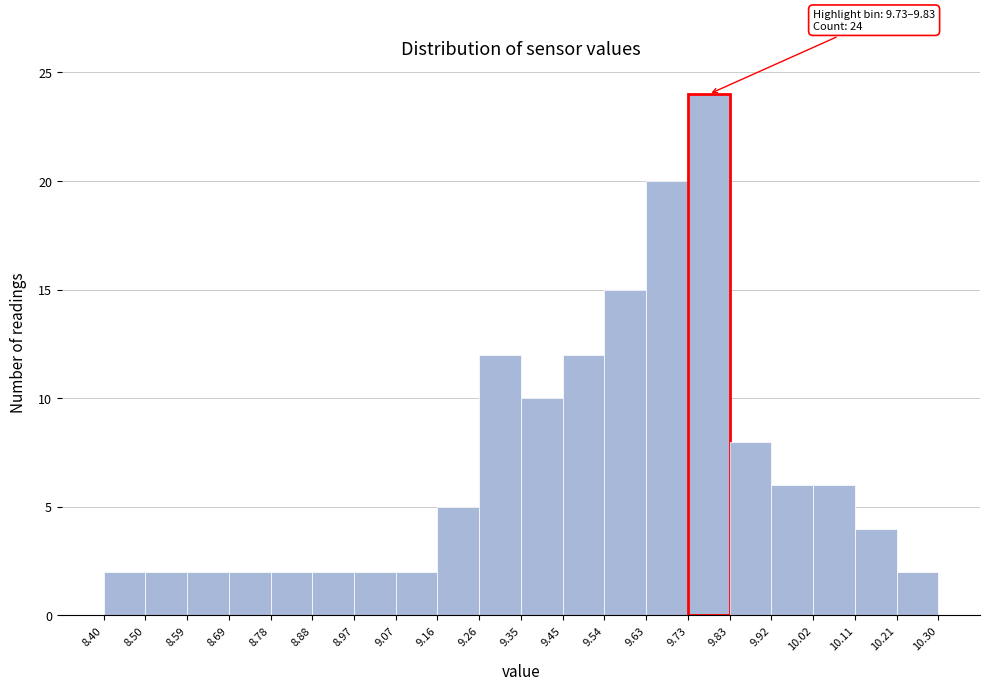

Over which range of the x-axis is the bar tallest?

9.73 to 9.83